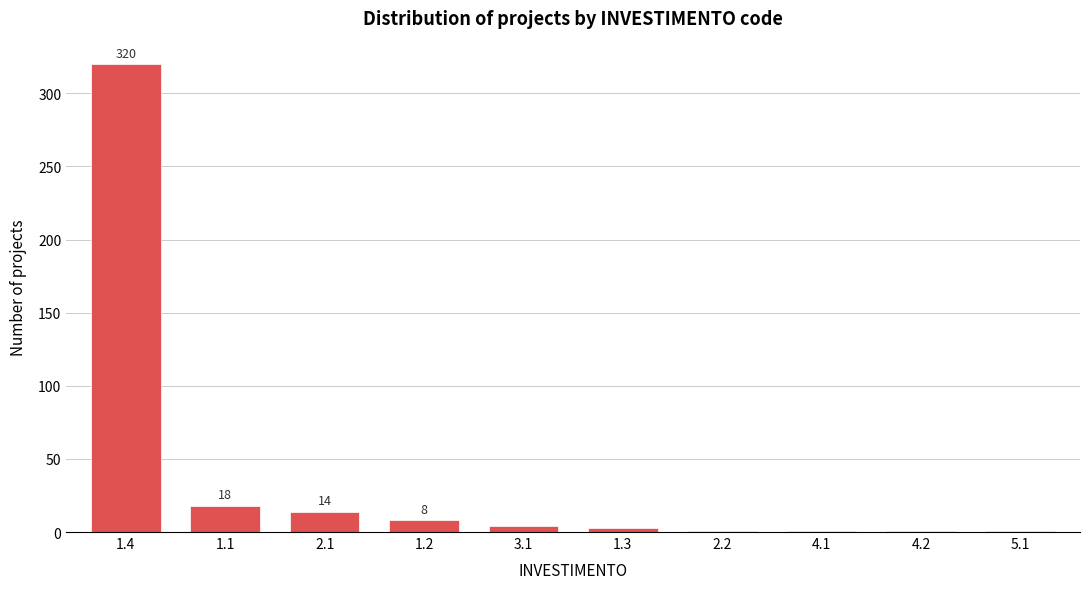

What is the sum of all values?

371